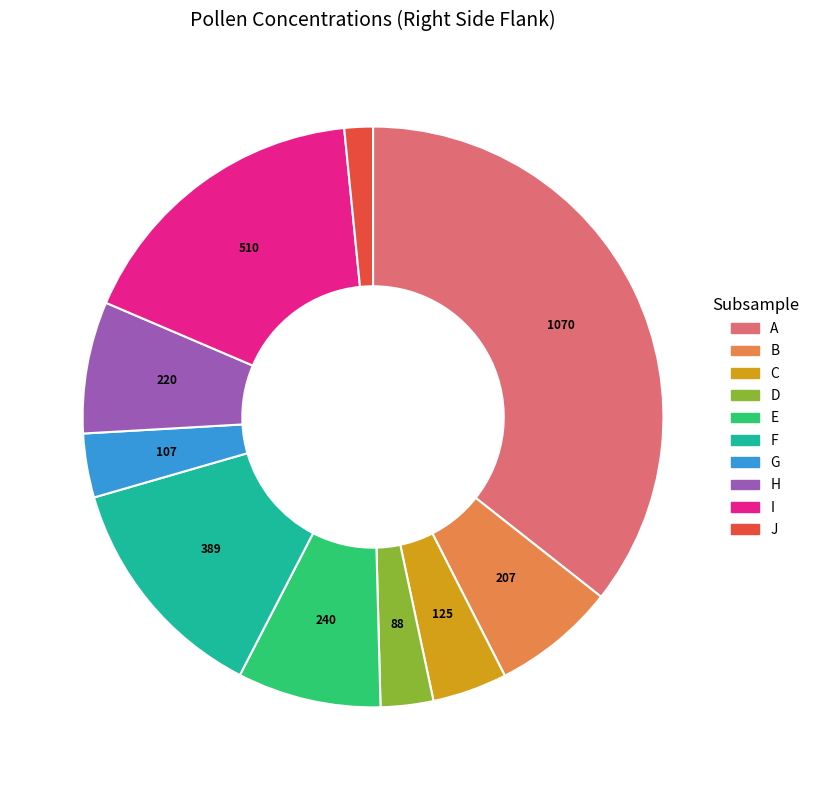

Approximately how many times larger is the value at J compared to G?

0.4